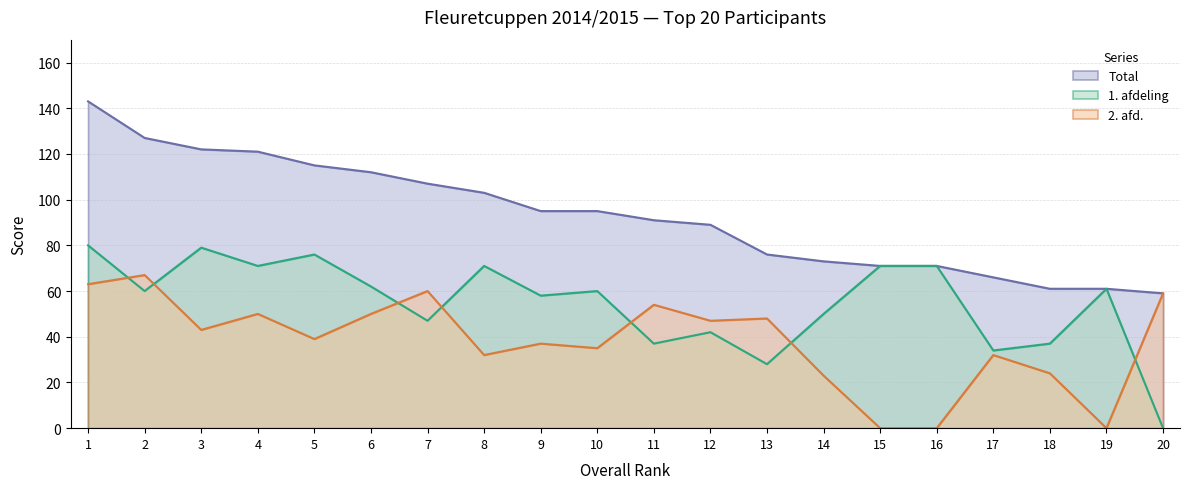

In 1. afdeling, how many points are higher than both neighbors (excluding endpoints)?

6